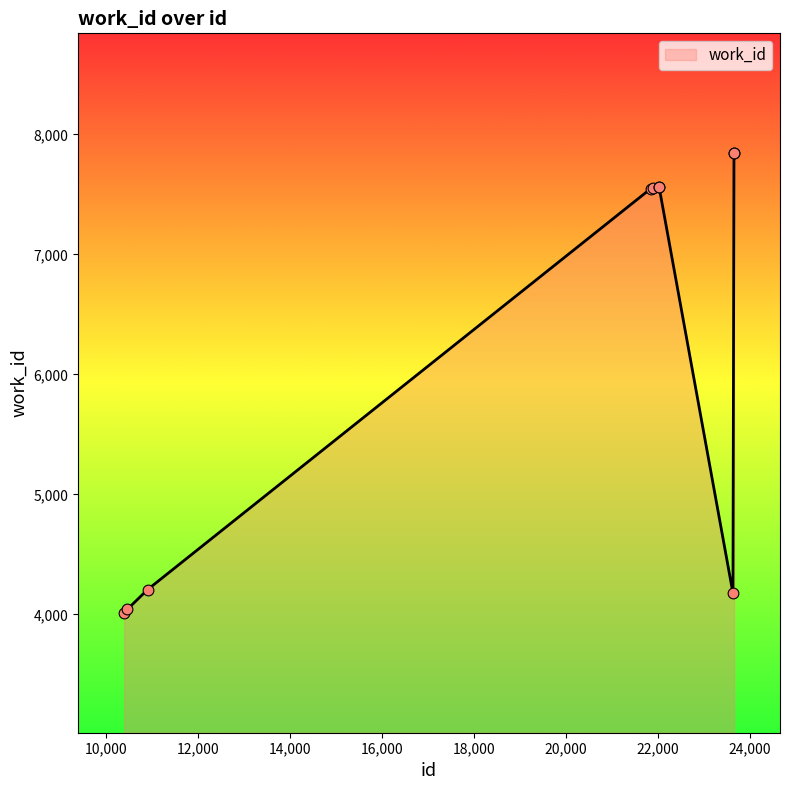

What is the difference between the maximum and minimum values?

3828